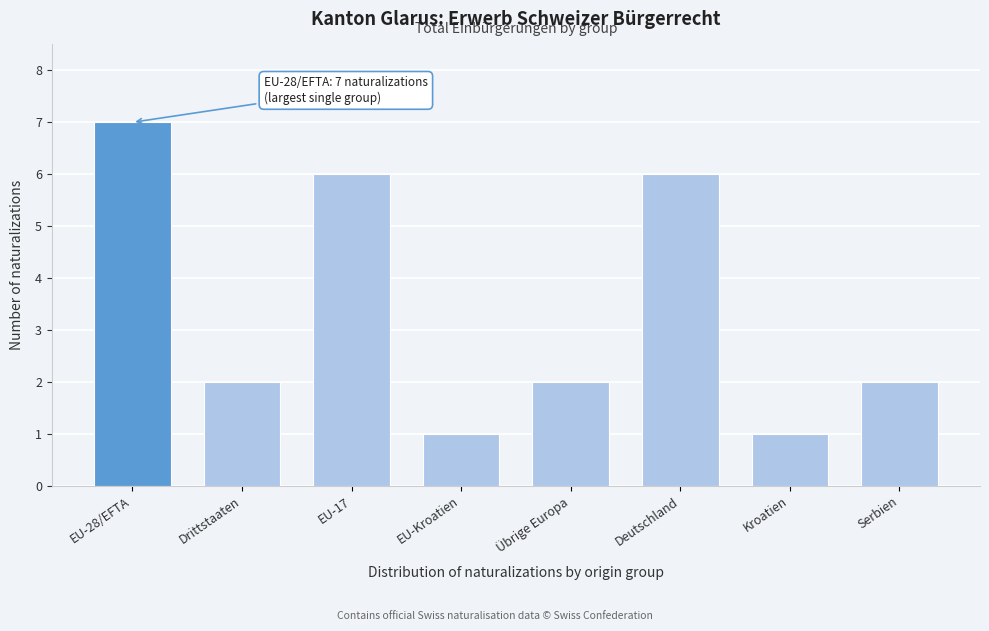

Reading left to right, extract all data points from this chart.

EU-28/EFTA=7	Drittstaaten=2	EU-17=6	EU-Kroatien=1	Übrige Europa=2	Deutschland=6	Kroatien=1	Serbien=2